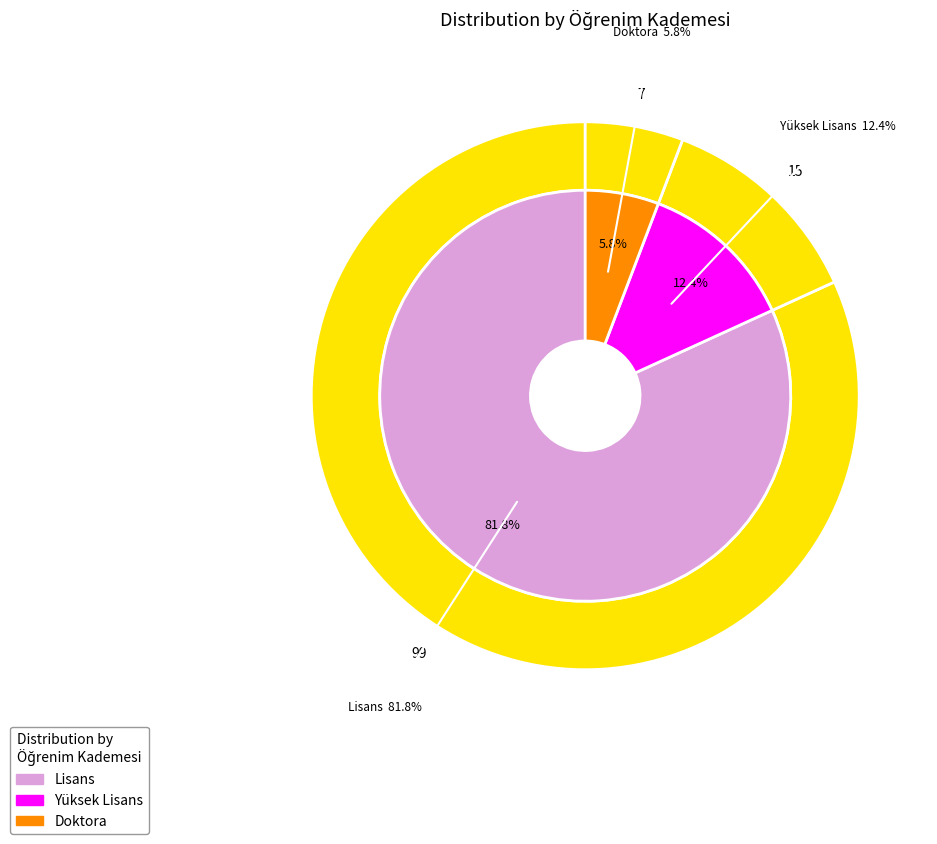

True or false: Lisans accounts for 69% of the total.

False